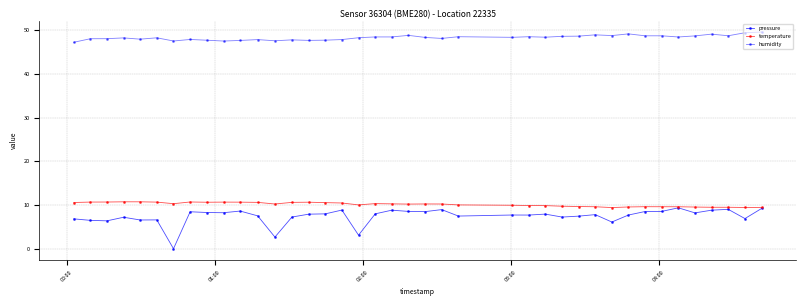

How many series are shown in this chart?

3